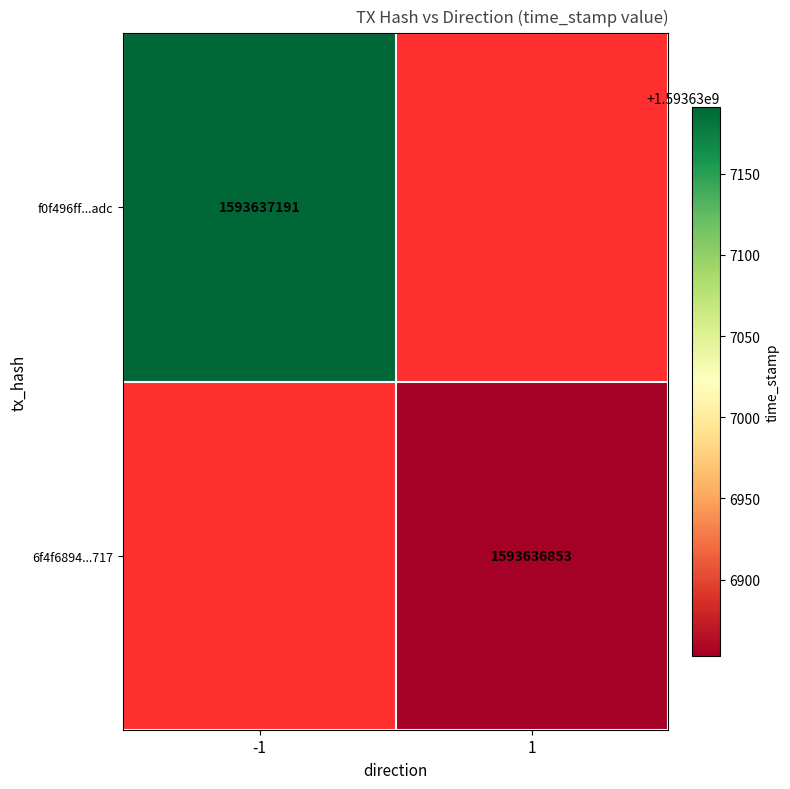

How many f0f496ff47c1545f68622c360f3656b18638adc values are between -1 and 1593637191?

2